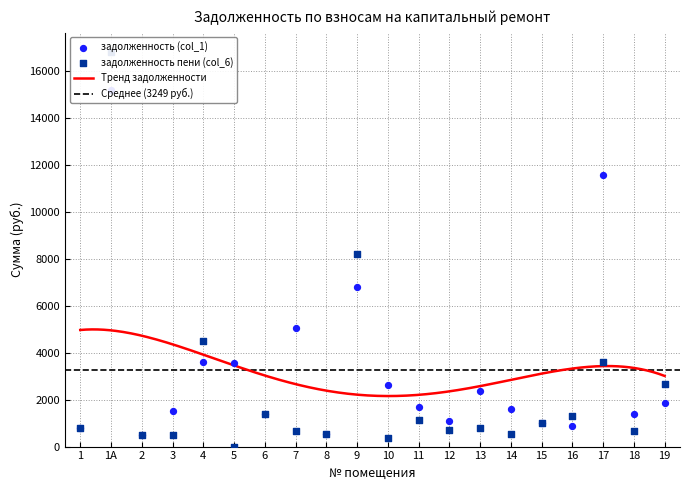

Which series reaches the minimum Y coordinate?

задолженность пени (col_6)